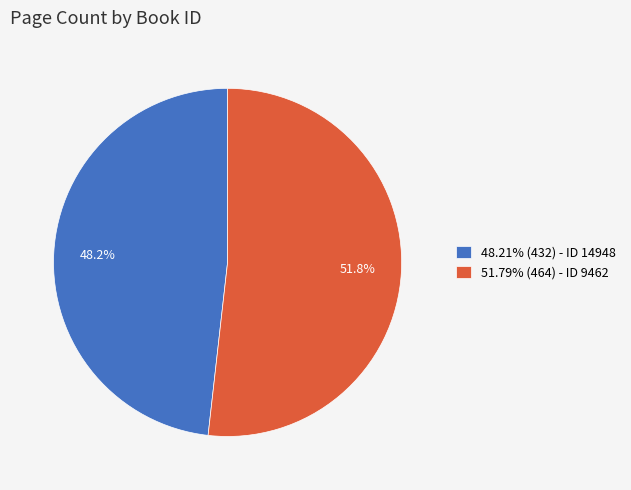

To the nearest percent, what is the average slice percentage?

50%